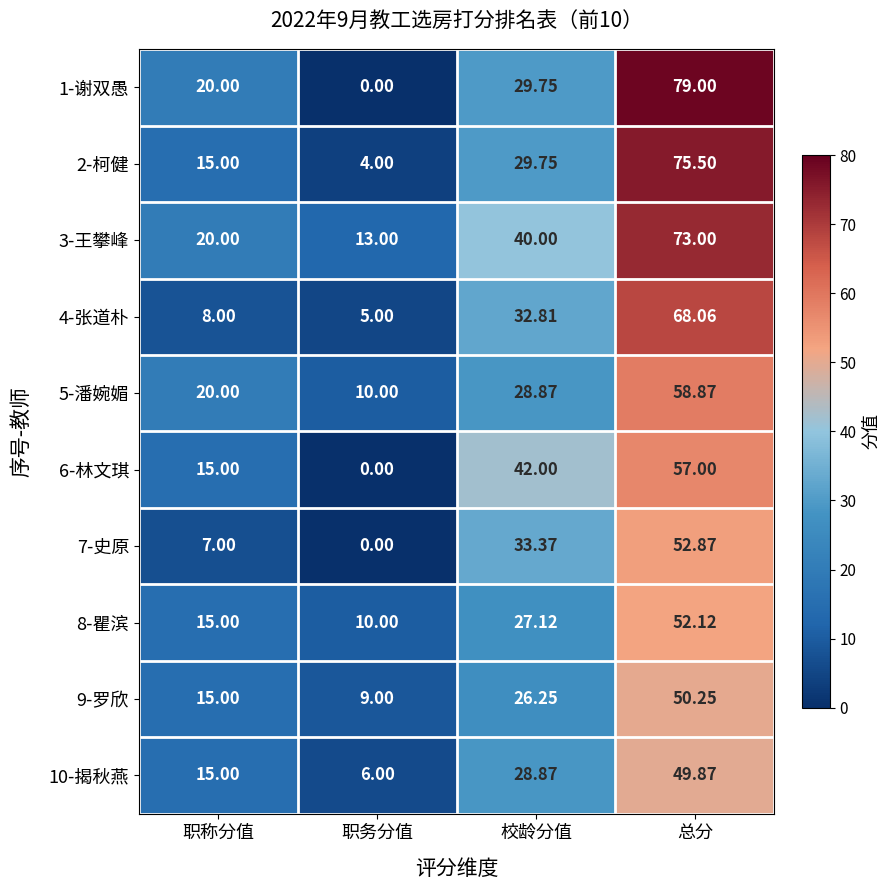

Where is 3-王攀峰 nearest to the value 43?

校龄分值